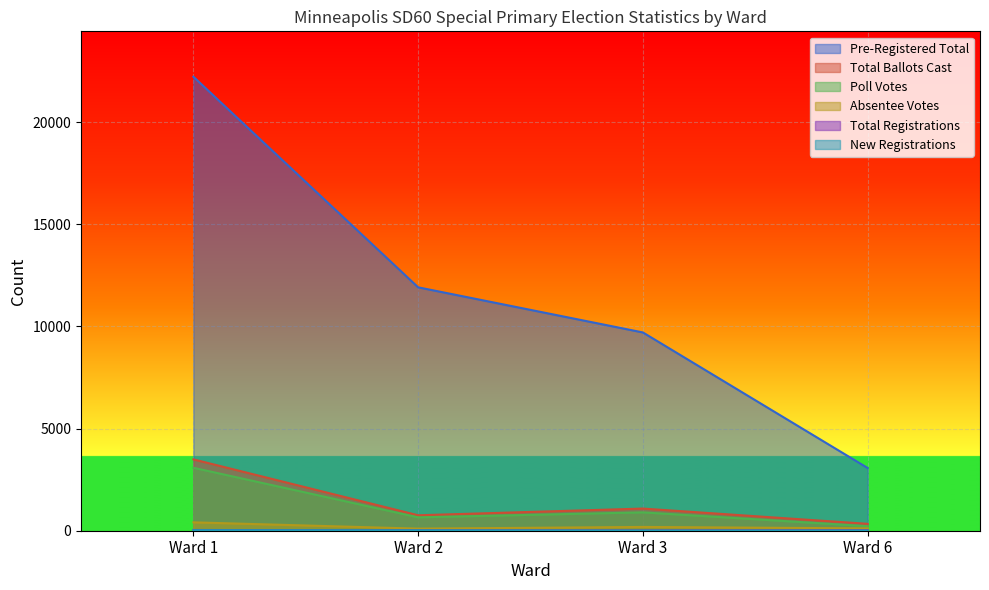

Read the Absentee Votes value at Ward 1.

410